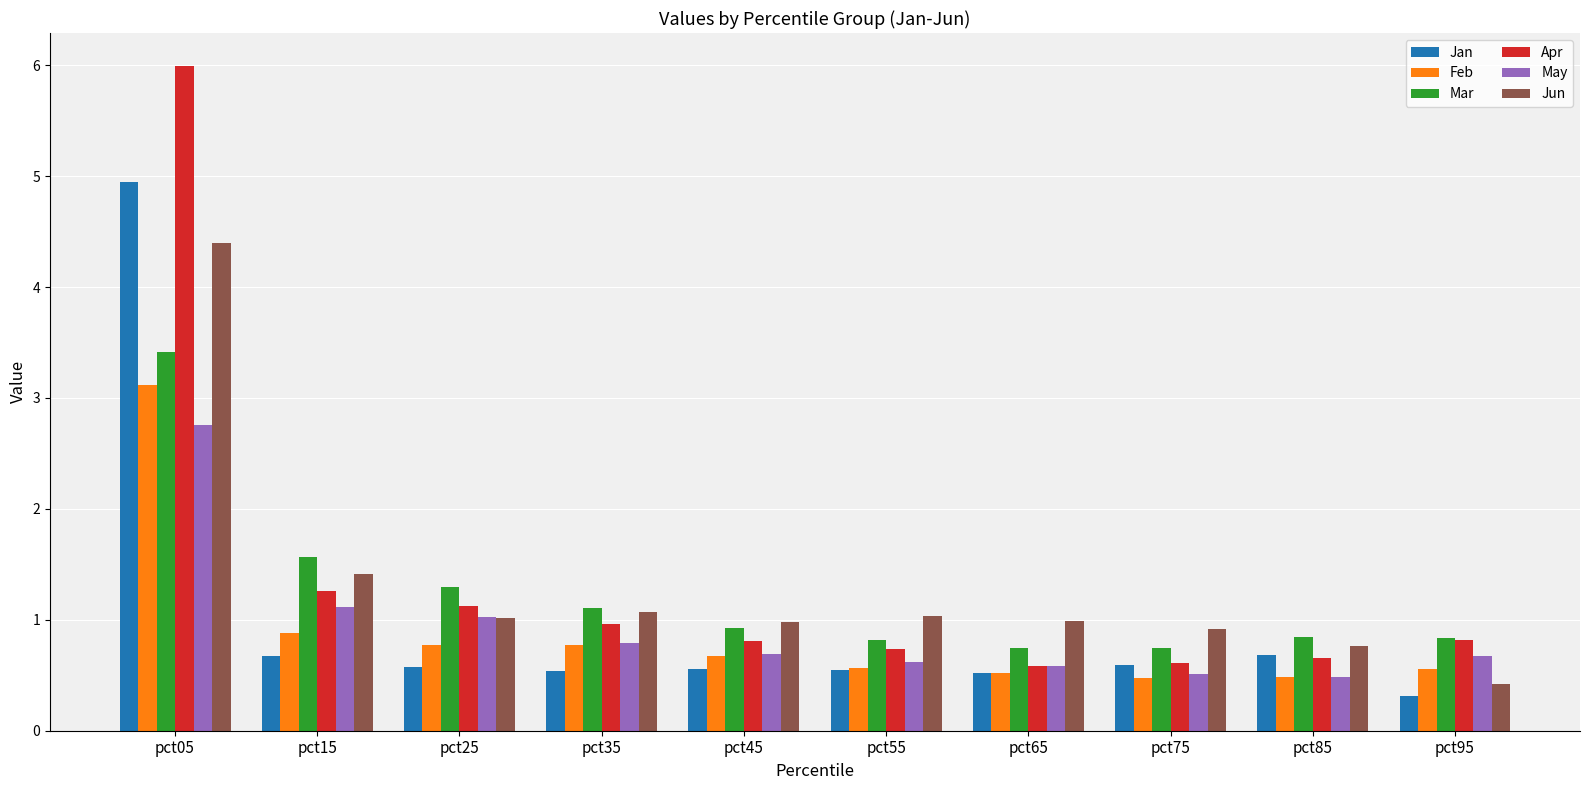

Count the number of data series in this chart.

6